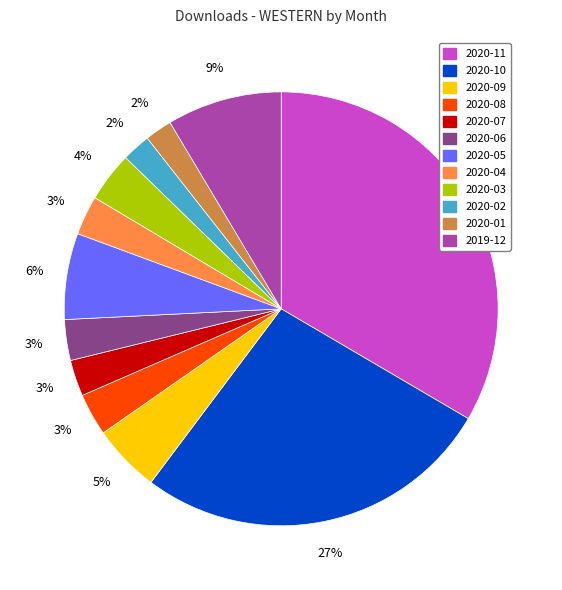

Approximately how many times larger is the value at 2020-04 compared to 2019-12?

0.3